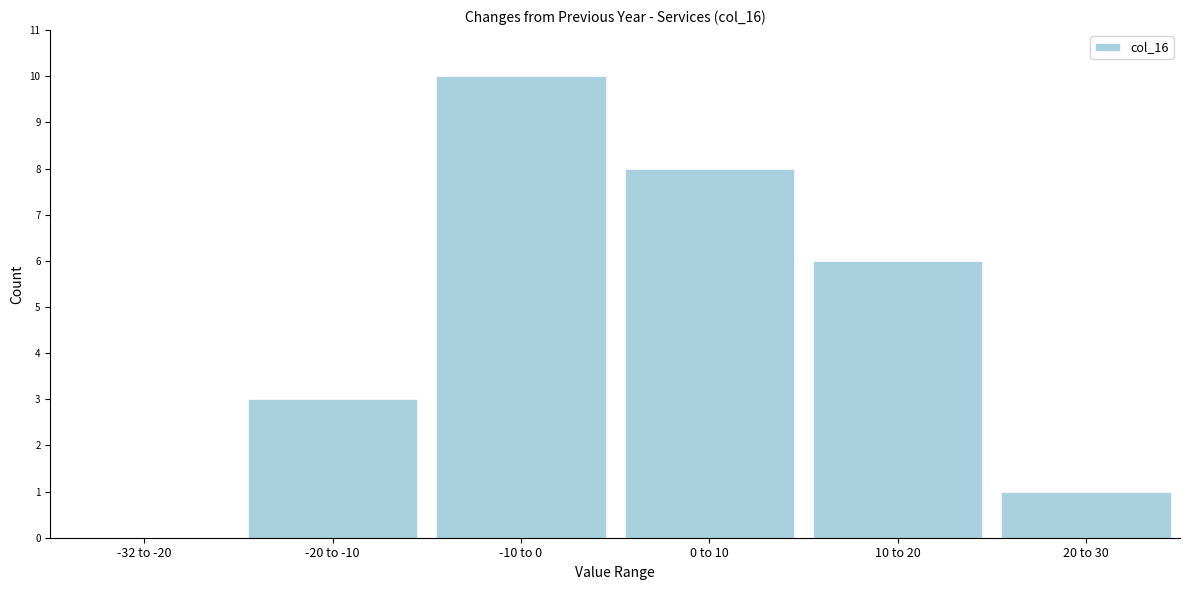

Reading left to right, extract all data points from this chart.

-32 to -20=0	-20 to -10=3	-10 to 0=10	0 to 10=8	10 to 20=6	20 to 30=1